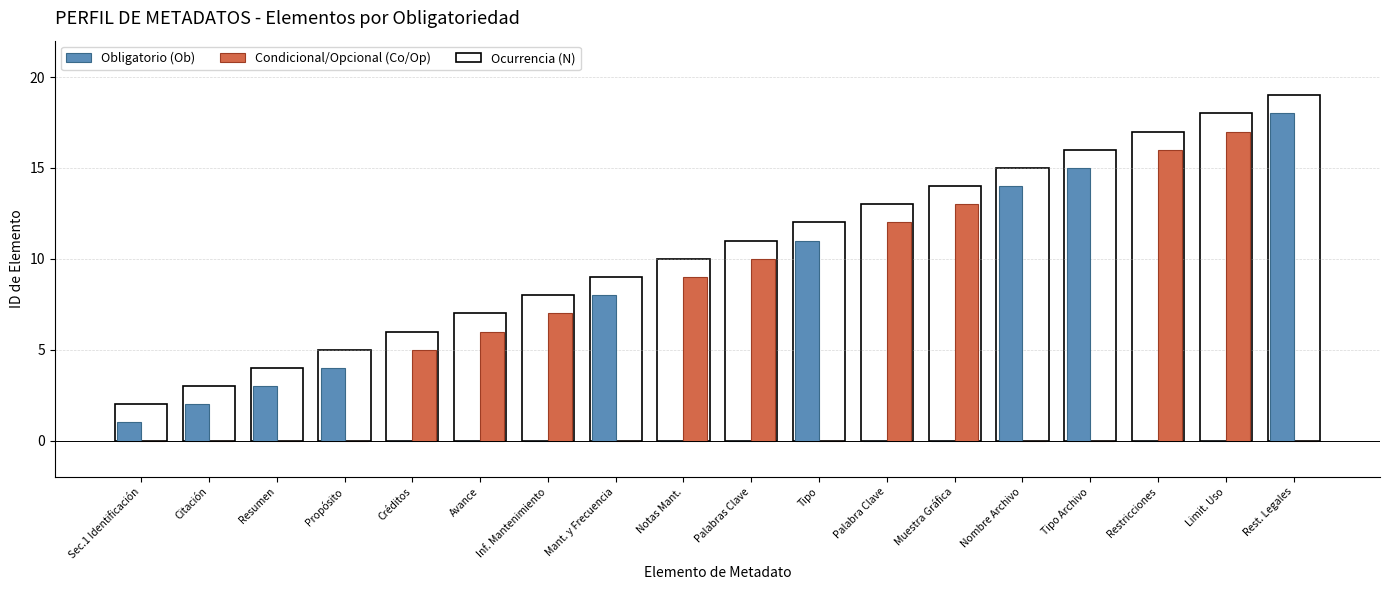

Count the number of categories in the chart.

18